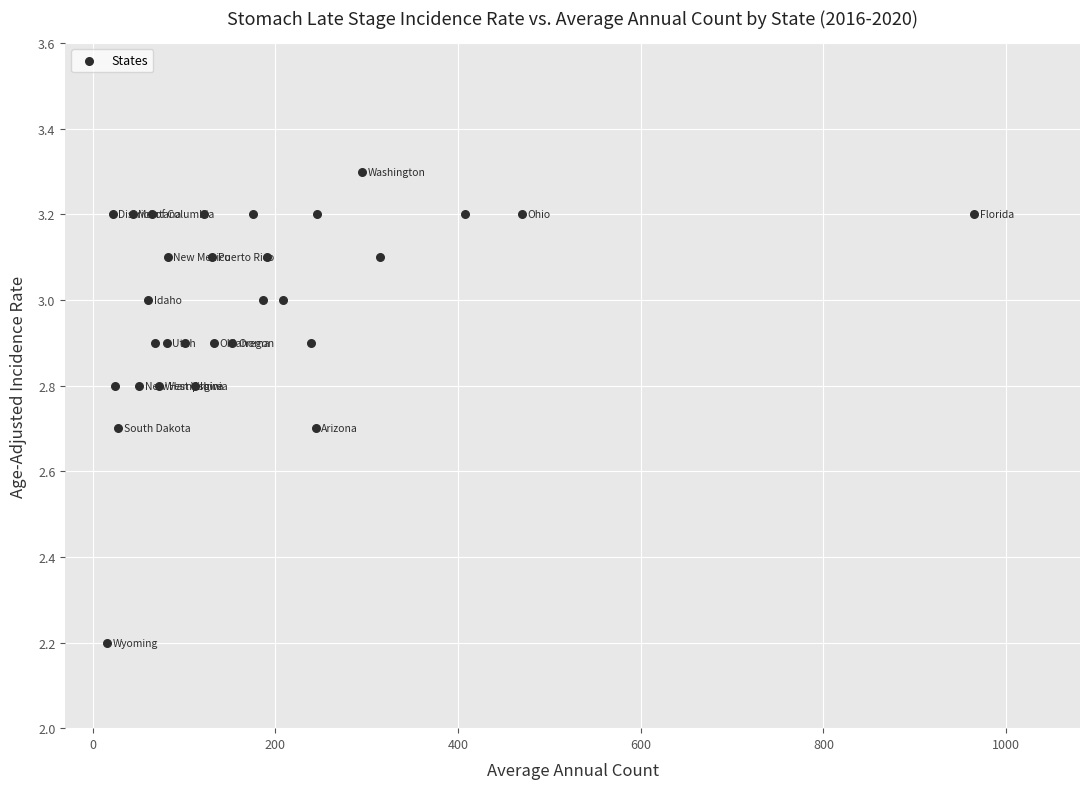

What is the range of X values (max minus min)?

949.0